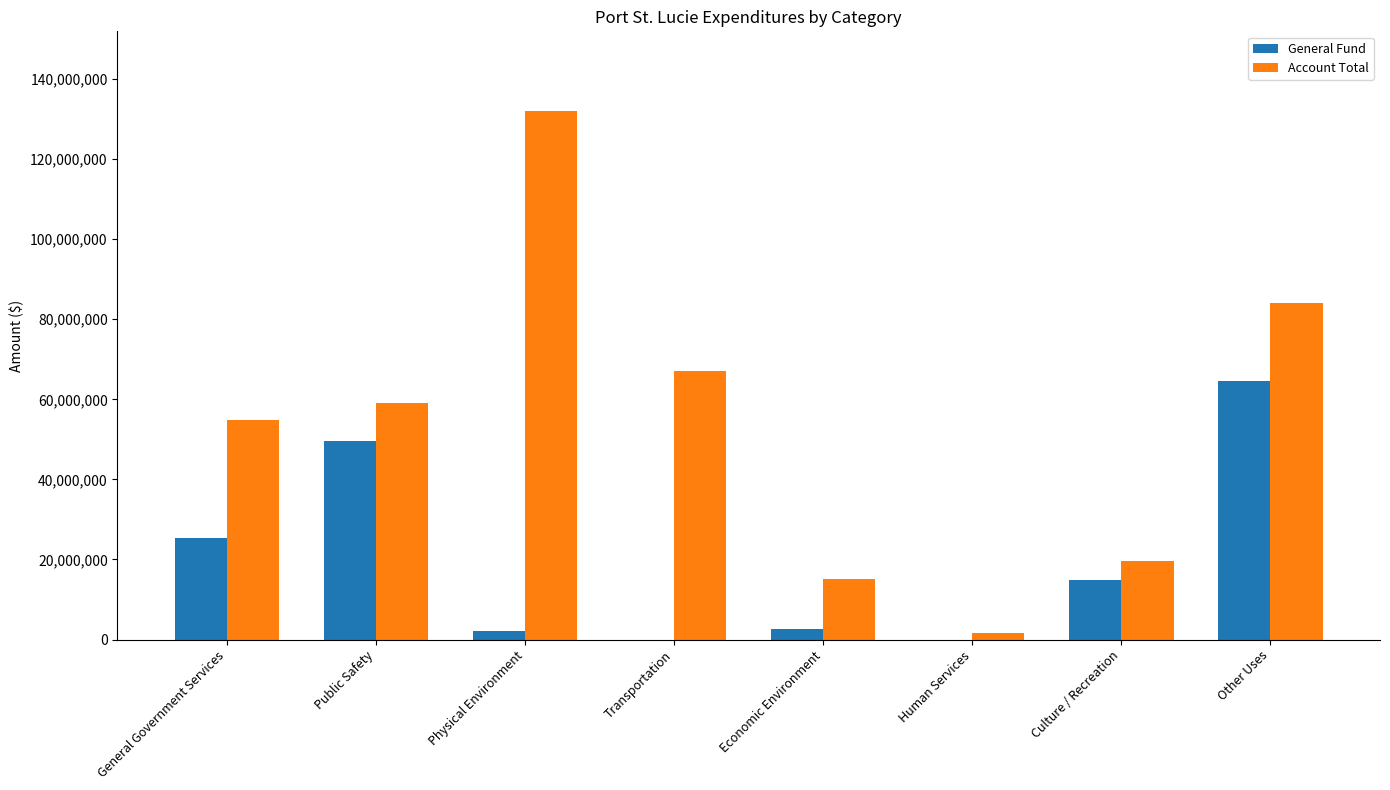

Which series has the largest total across all categories?

Account Total